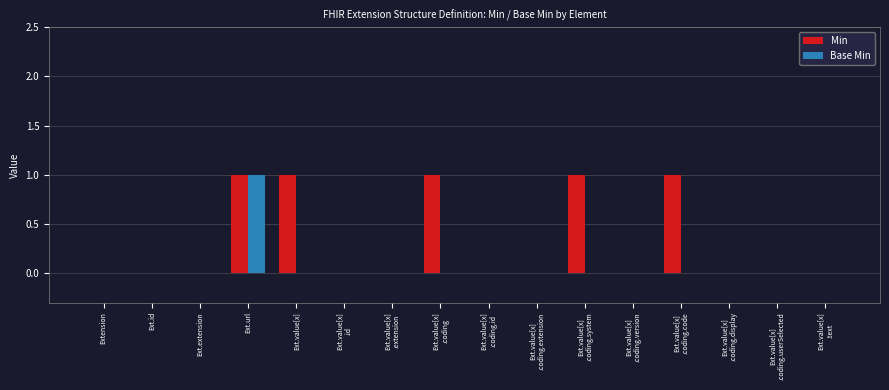

Which series has the largest total across all categories?

Min